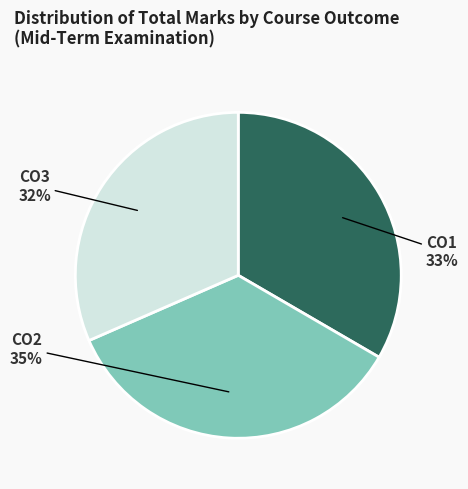

Between CO2 and CO1, which is larger?

CO2